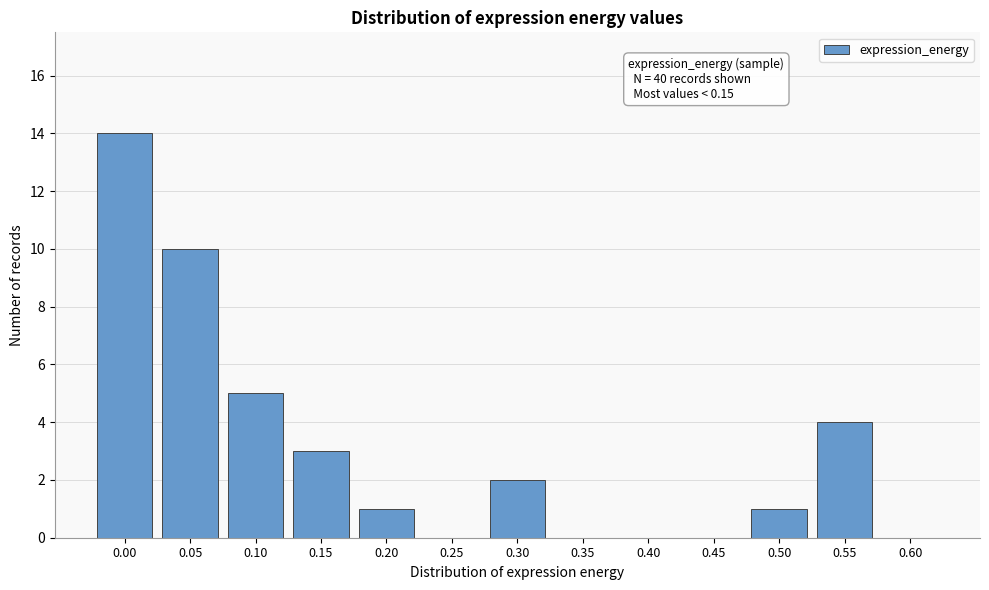

Reading left to right, transcribe all the data shown in this chart.

0.00=14	0.05=10	0.10=5	0.15=3	0.20=1	0.25=0	0.30=2	0.35=0	0.40=0	0.45=0	0.50=1	0.55=4	0.60=0